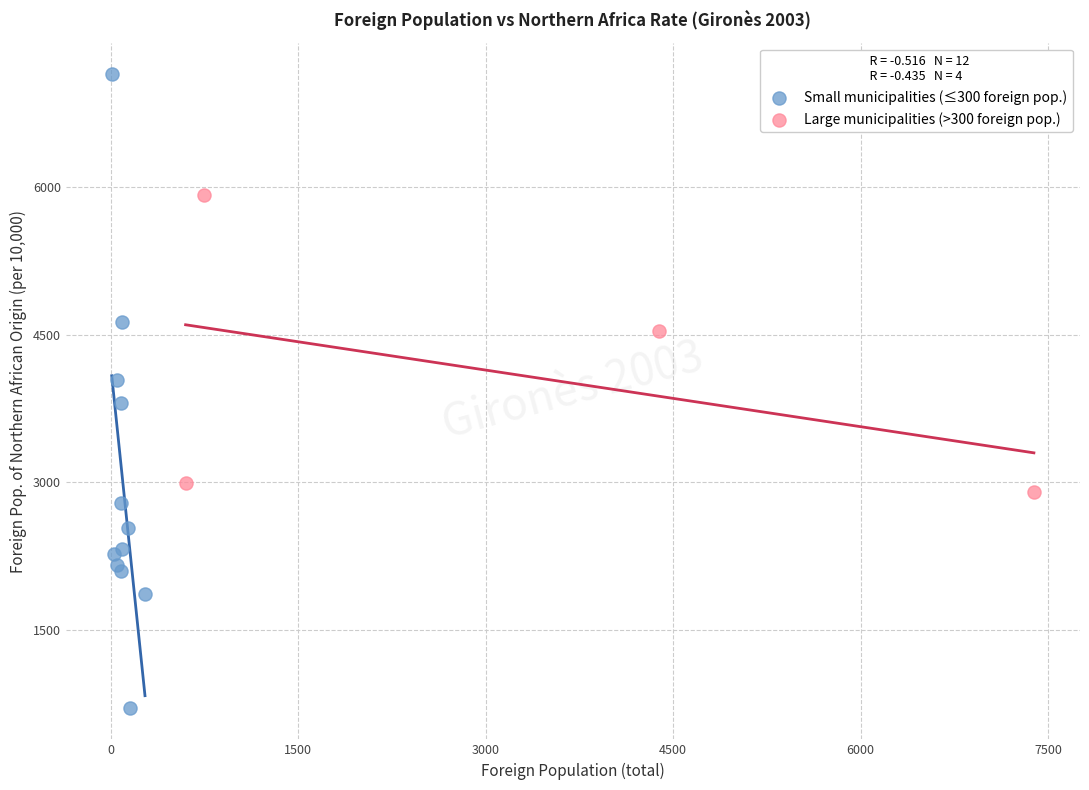

Which series contains the lowest Y value?

Small municipalities (≤300 foreign pop.)